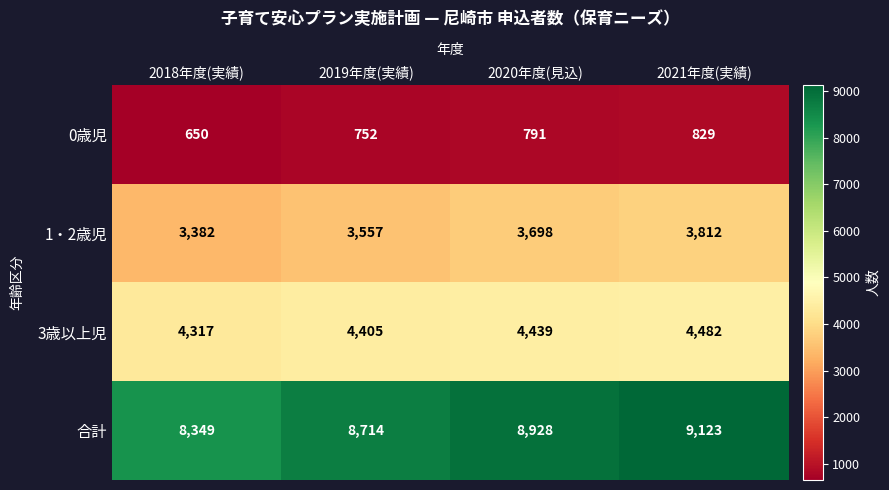

True or false: 3歳以上児 has a value of 4405 at 2019年度(実績).

True